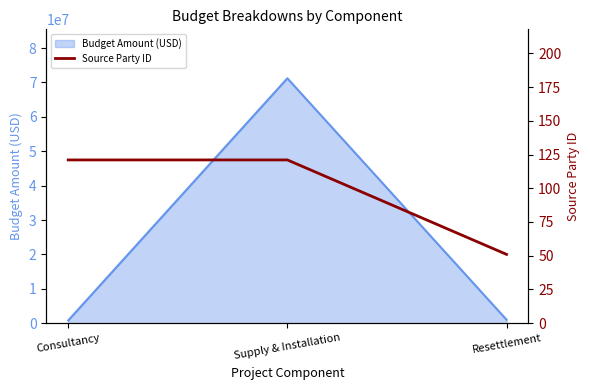

The chart shows a value of 190 at Consultancy. True or false?

False